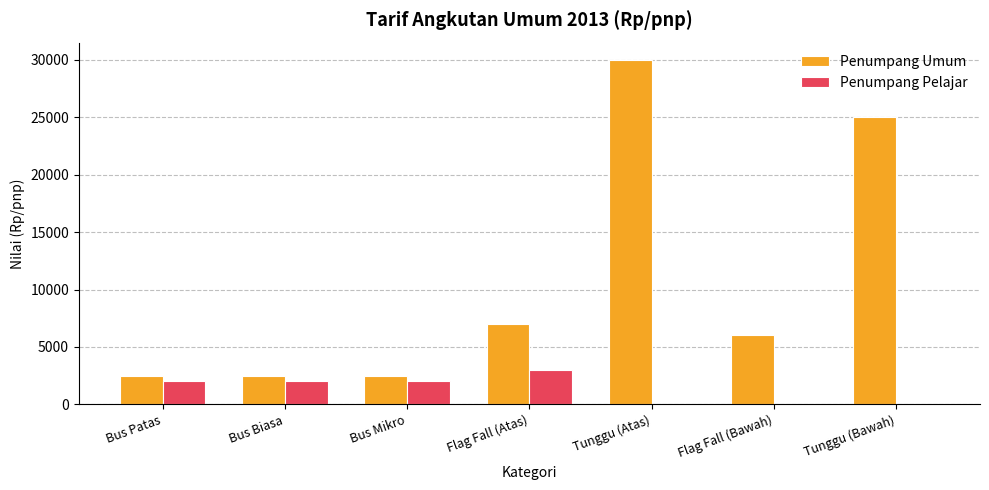

What is the spread (max minus min) of values at Bus Biasa?

500